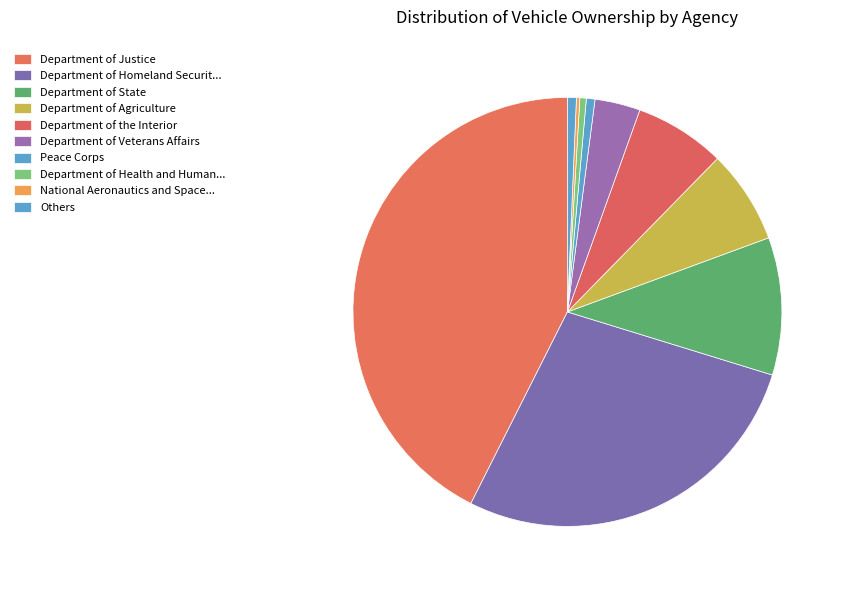

Which category has the biggest portion of the pie?

Department of Justice